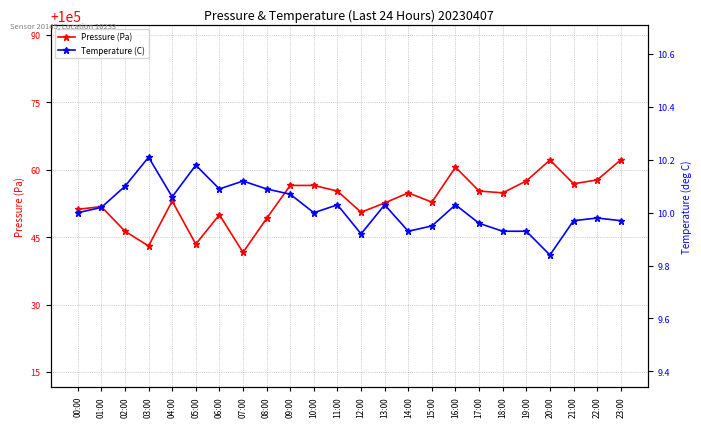

True or false: Pressure (Pa) has more than 2 interior local peaks.

True